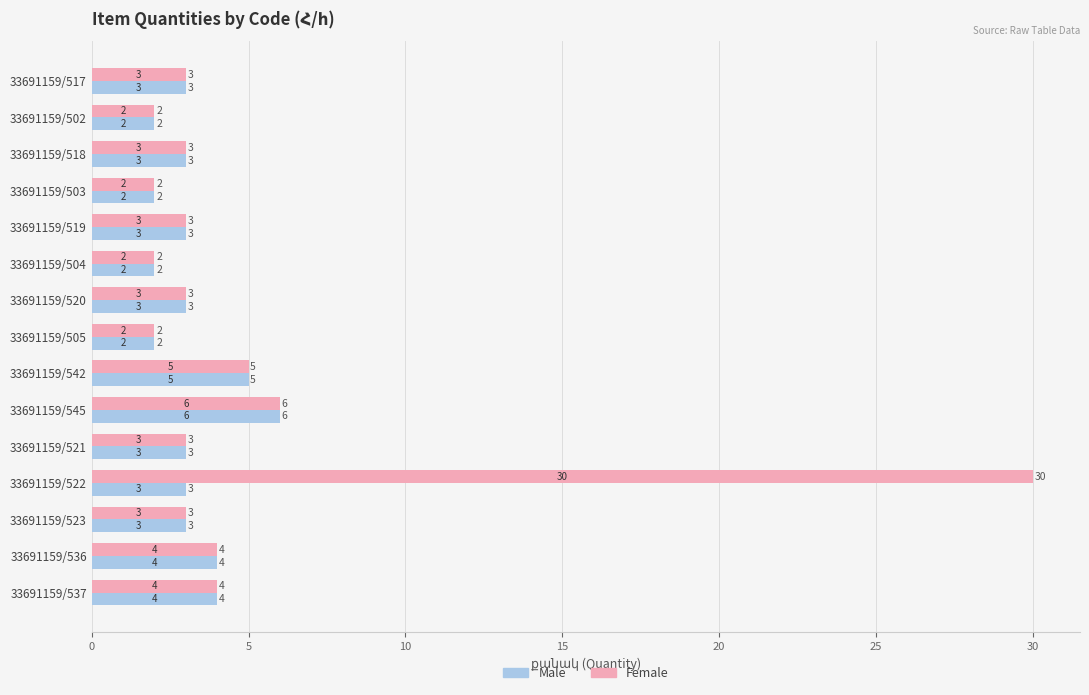

What is the maximum value for Male?

6